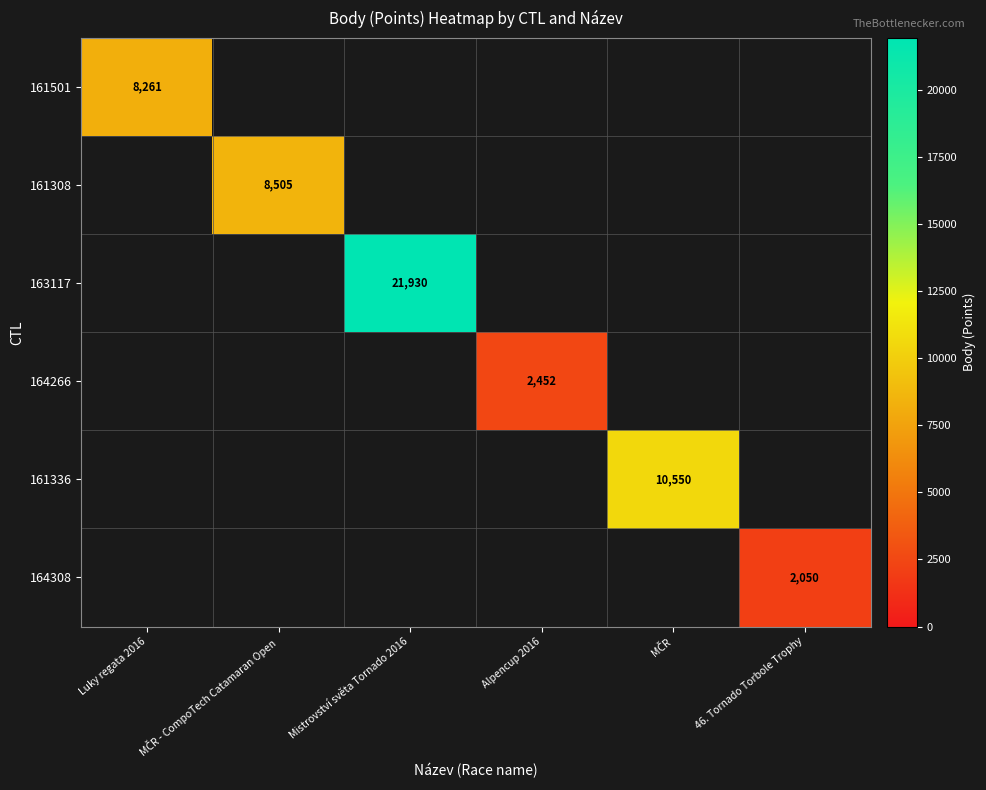

What is the total value across all series at MČR - CompoTech Catamaran Open?

8505